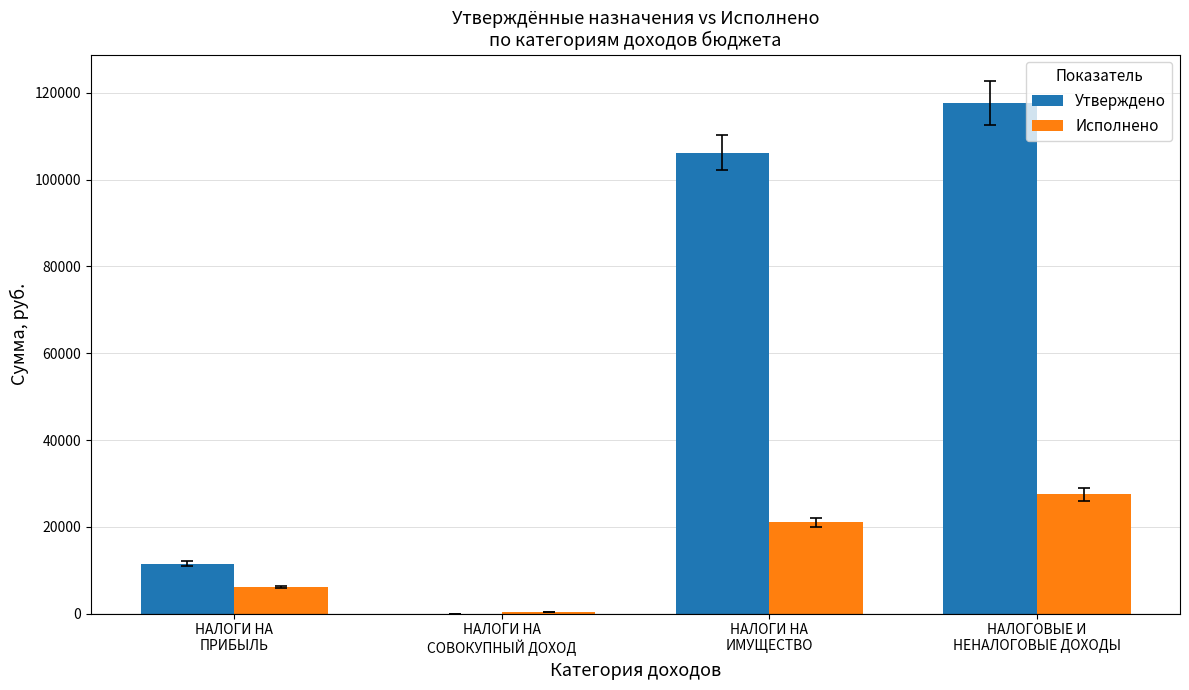

What is the maximum value for Утверждено?

117700.0